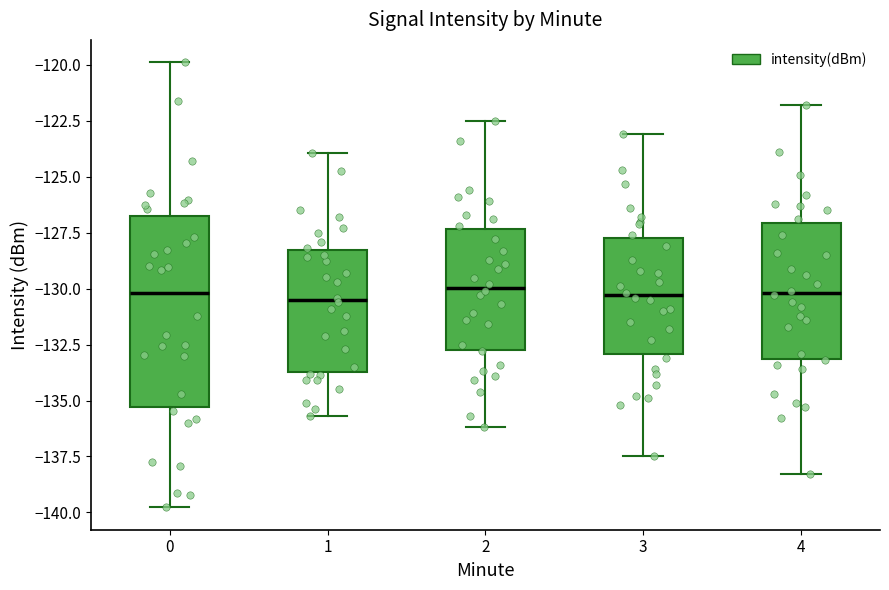

Reading left to right, read every box against the y-axis: the position of its median line, the range the box covers, and the ends of its whiskers. The values are not printed on the chart, so give them approximately, as read against the axis.

0: median -130.0, box -135.5 to -126.5, whiskers -140.0 to -120.0
1: median -130.5, box -133.5 to -128.5, whiskers -135.5 to -124.0
2: median -130.0, box -132.5 to -127.5, whiskers -136.0 to -122.5
3: median -130.5, box -133.0 to -127.5, whiskers -137.5 to -123.0
4: median -130.0, box -133.0 to -127.0, whiskers -138.5 to -122.0